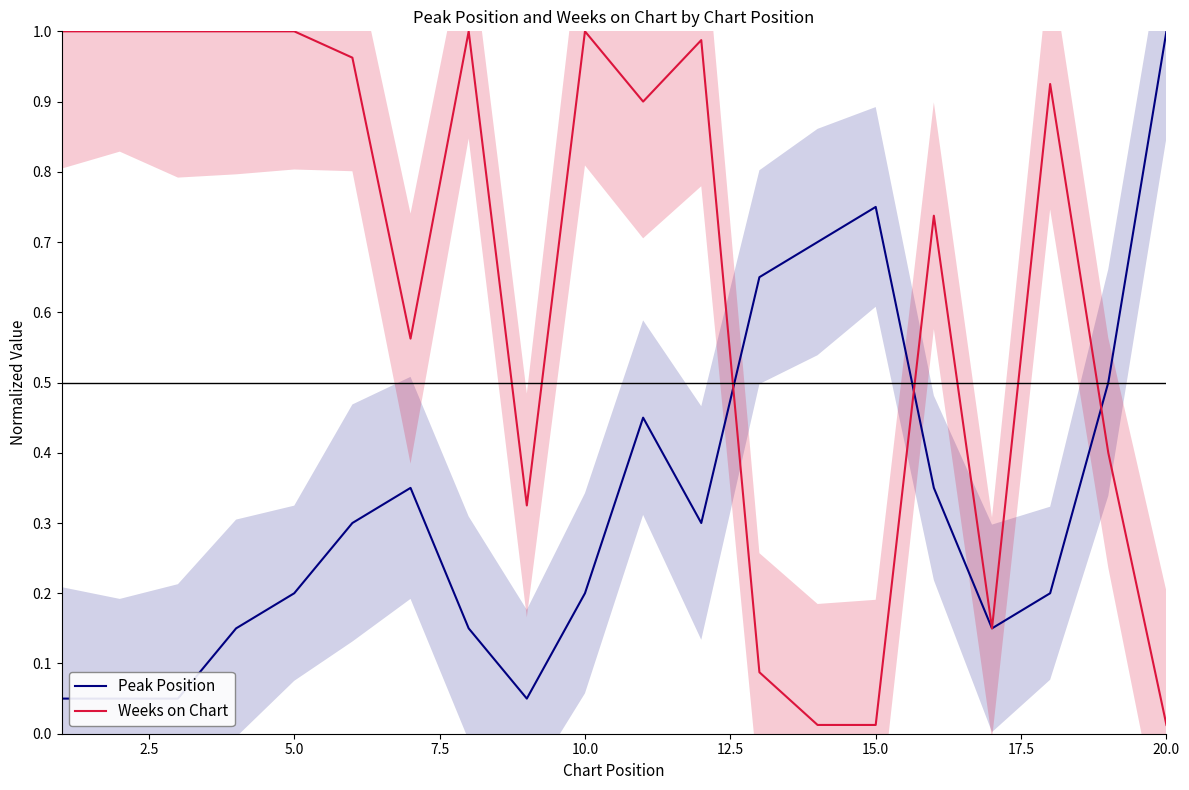

What is the sum of all Weeks on Chart values?

13.1